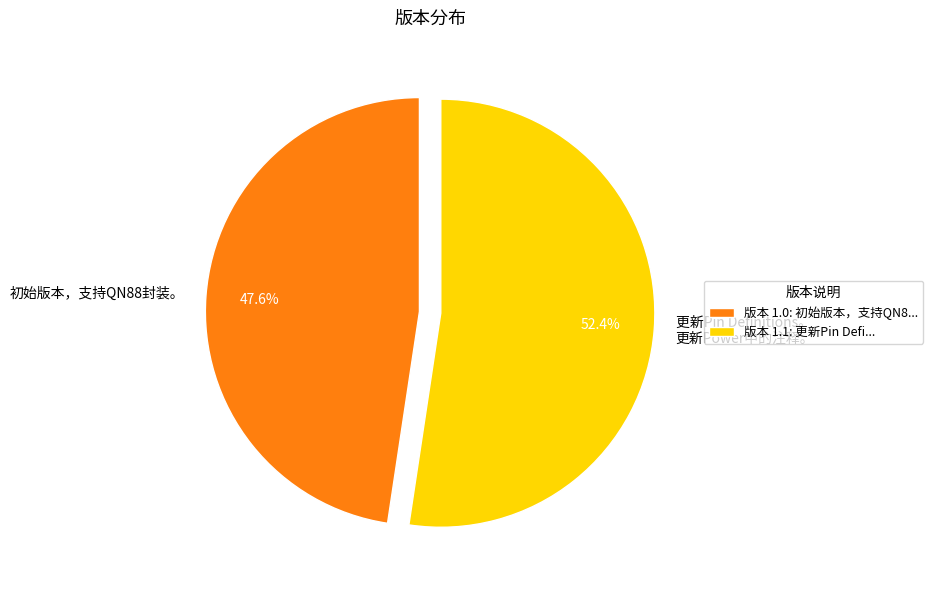

Count the number of slices in the pie.

2